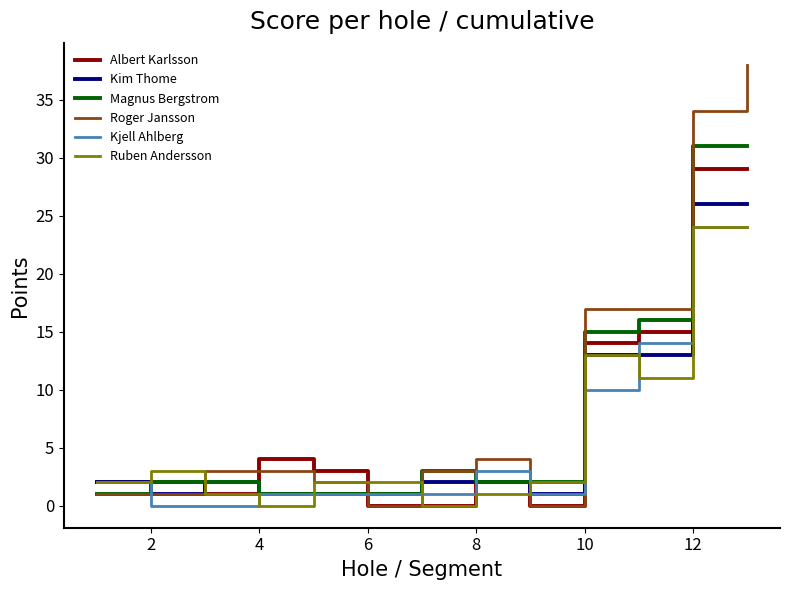

Which series has the widest spread of values?

Roger Jansson